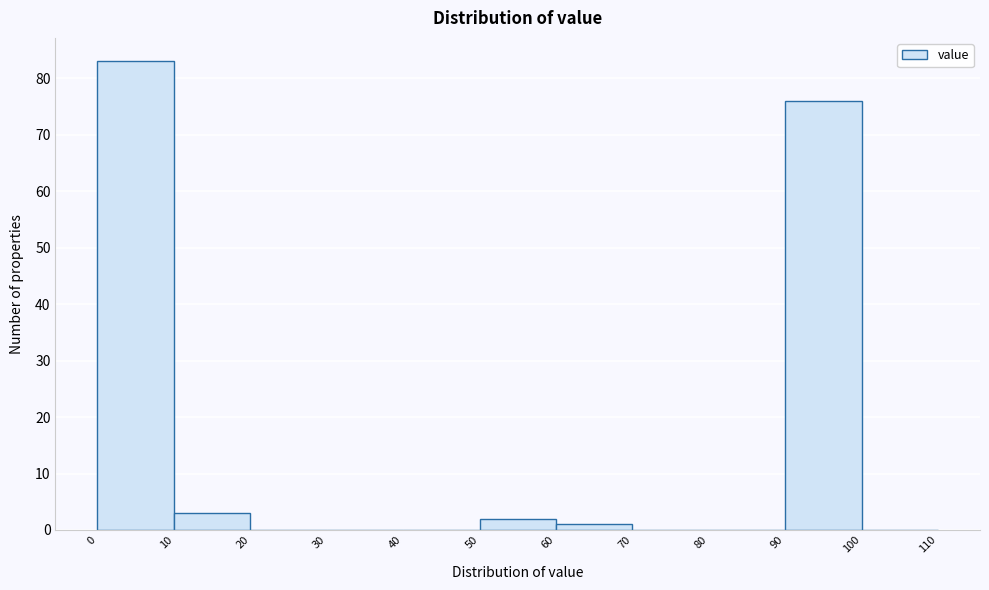

Reading left to right, transcribe this chart: for each bar, give the range it covers on the x-axis and its height. The values are not printed on the chart, so give them approximately, as read against the axis.

0 to 10: 83
10 to 20: 3
20 to 30: 0
30 to 40: 0
40 to 50: 0
50 to 60: 2
60 to 70: 1
70 to 80: 0
80 to 90: 0
90 to 100: 76
100 to 110: 0